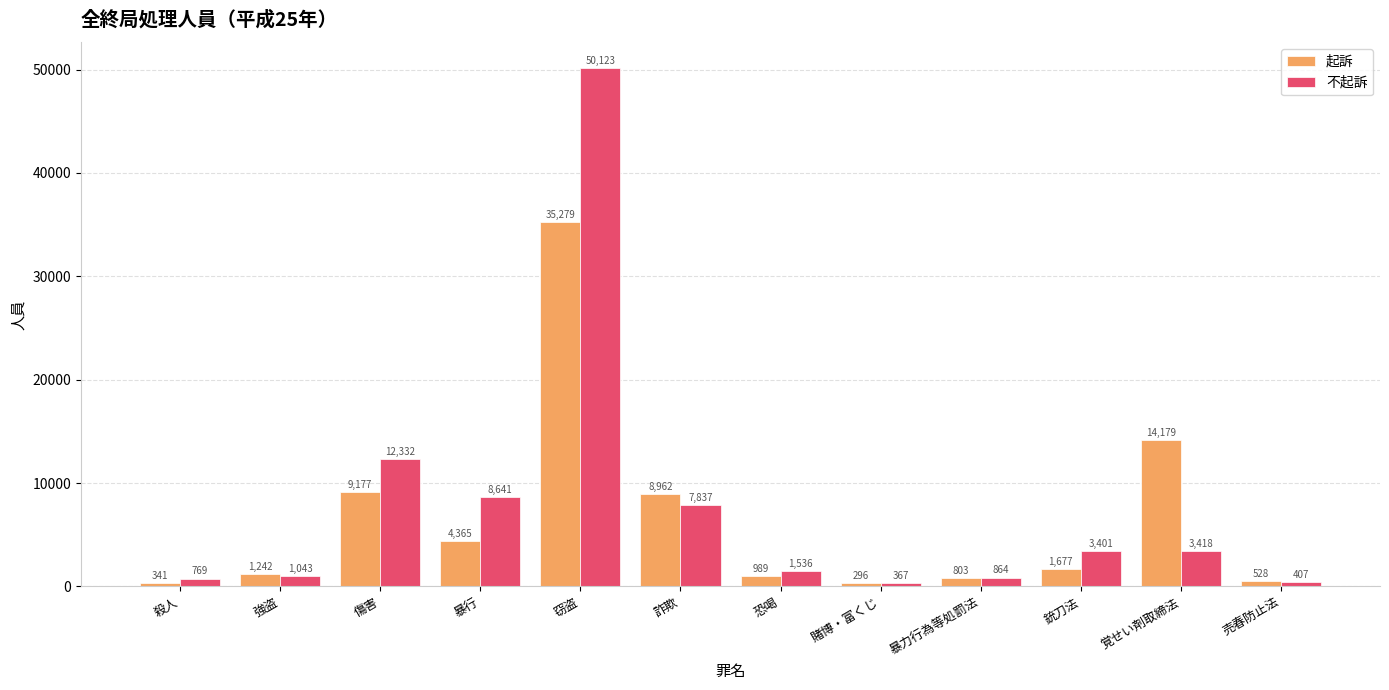

How many data points in 起訴 are less than 1677?

6